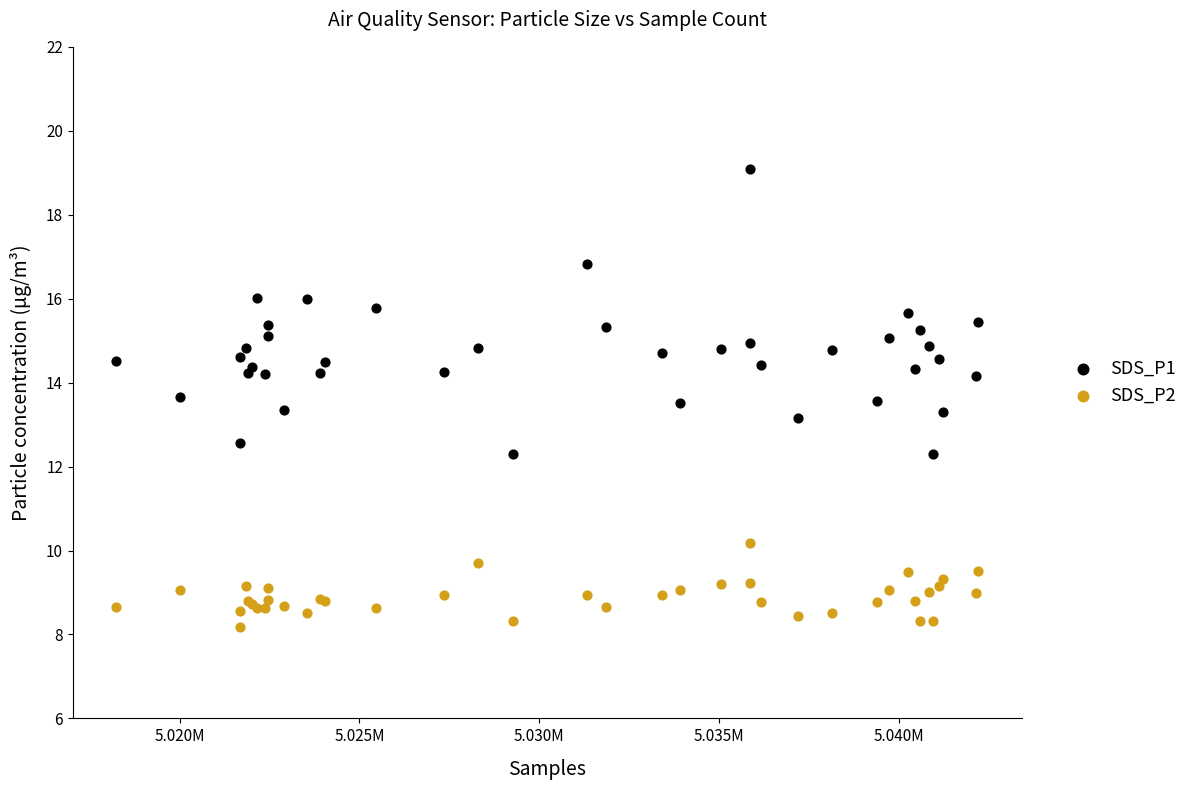

Which series reaches the maximum Y coordinate?

SDS_P1